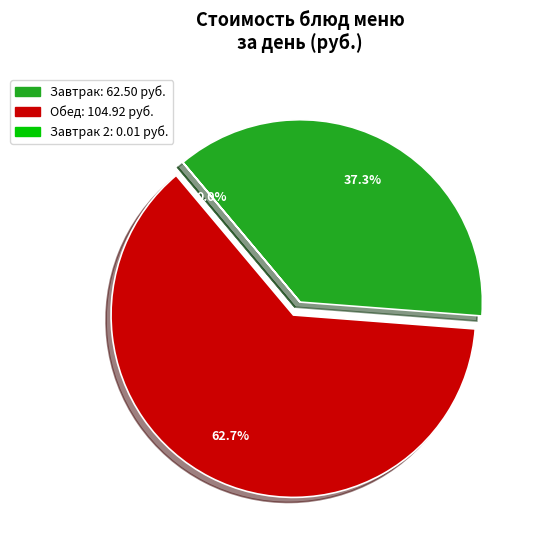

Is there any slice that represents more than half of the pie?

Yes